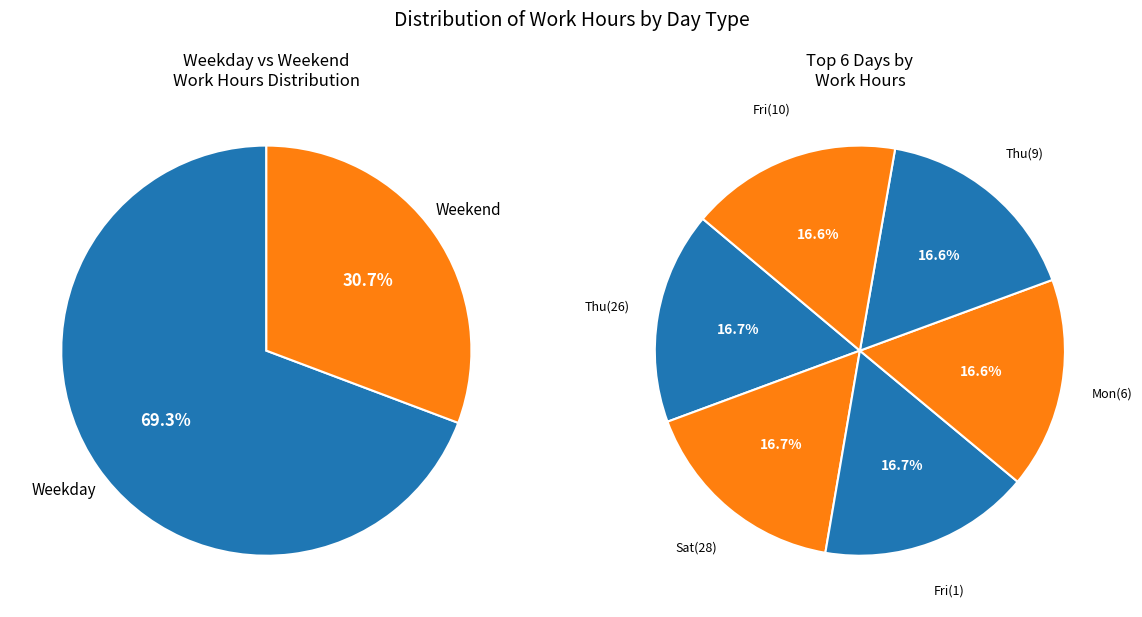

Is it true that Wed_2 is 19% of the pie?

False